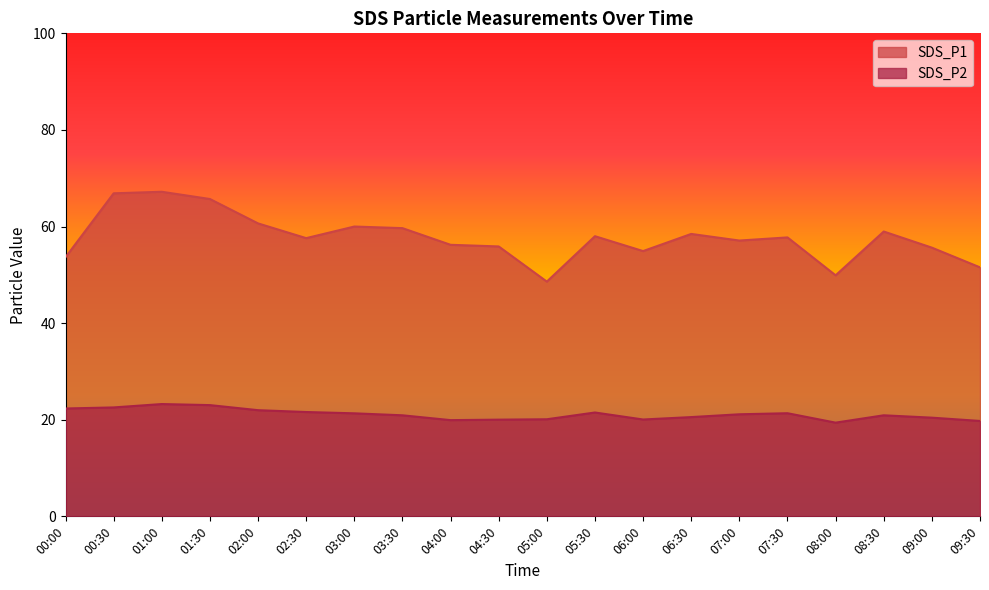

What are all the series names shown in the legend?

SDS_P1, SDS_P2